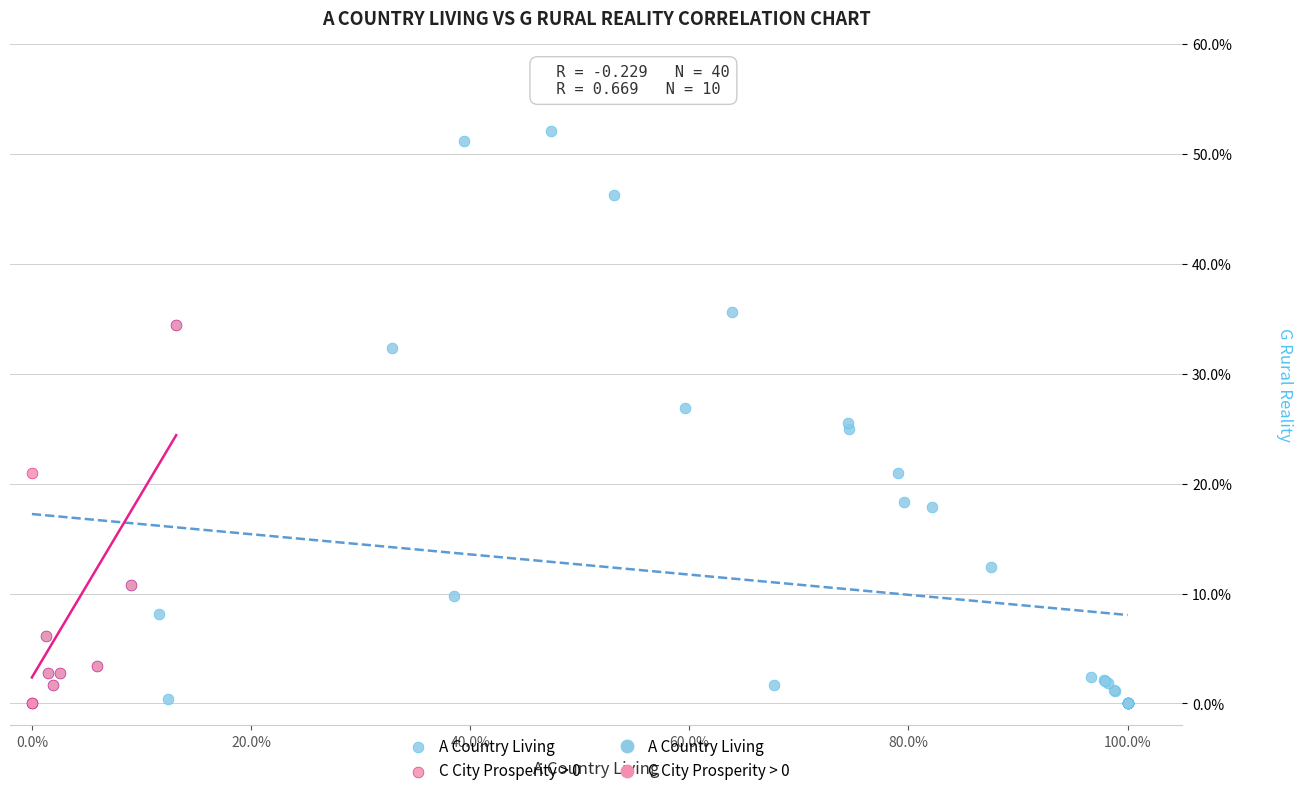

Which series reaches the maximum Y coordinate?

A Country Living